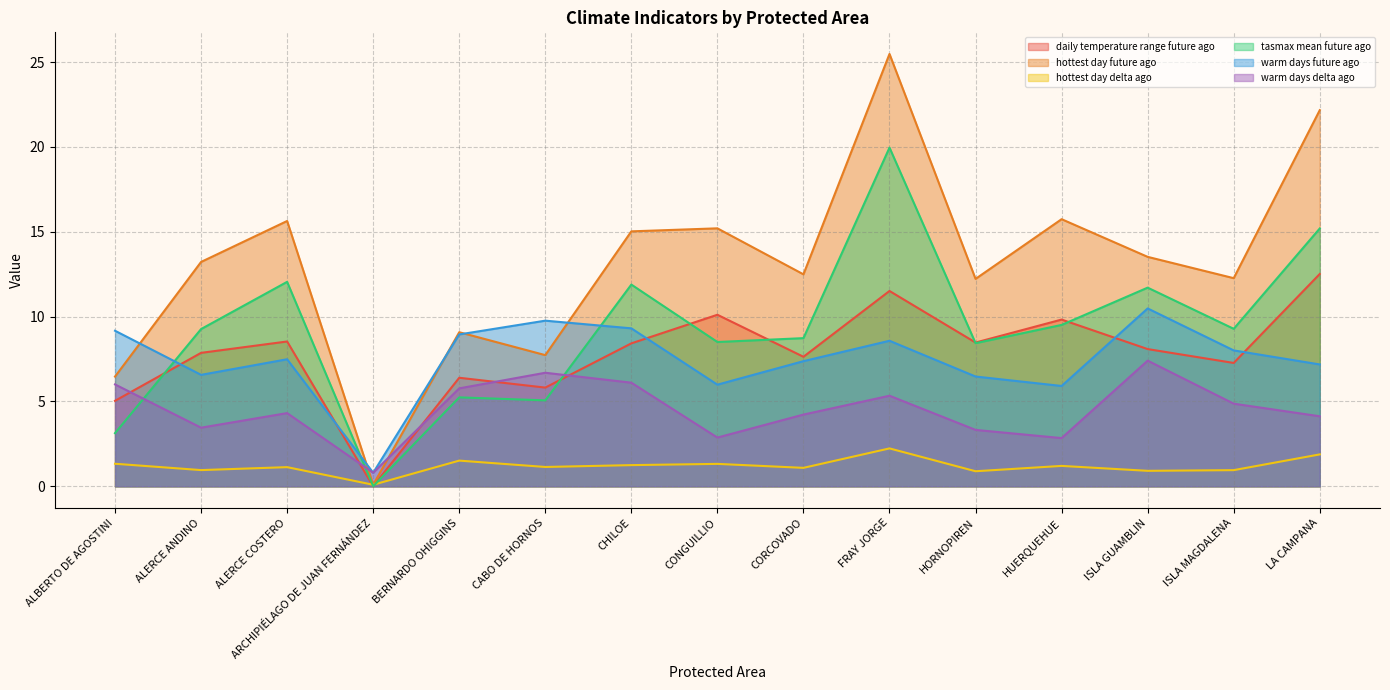

Where do tasmax_mean$future$ago and warm_days$delta$ago first cross each other?

ALBERTO DE AGOSTINI and ALERCE ANDINO